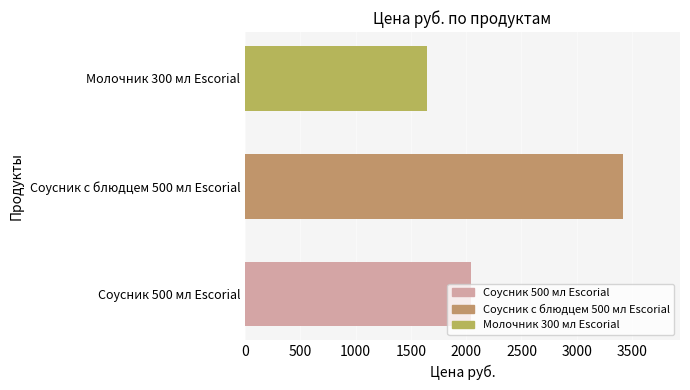

What is the approximate value at Соусник с блюдцем 500 мл Escorial, to the nearest 10?

3420